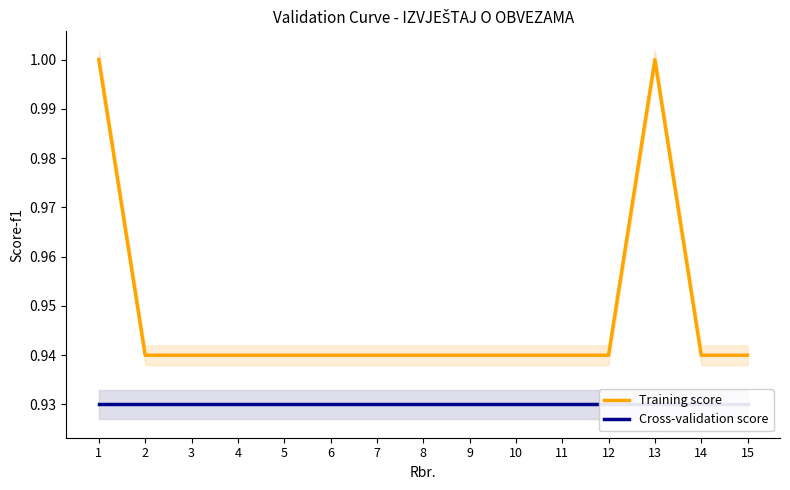

What are all the series names shown in the legend?

Training score, Cross-validation score